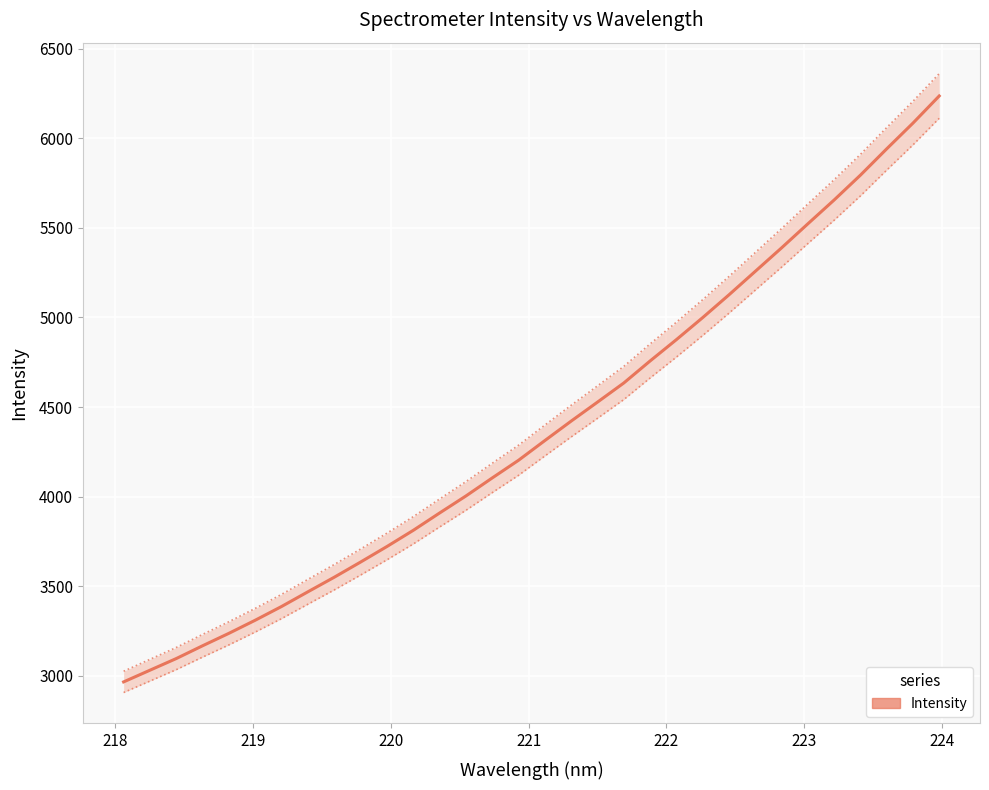

How many lines are shown in the chart?

1